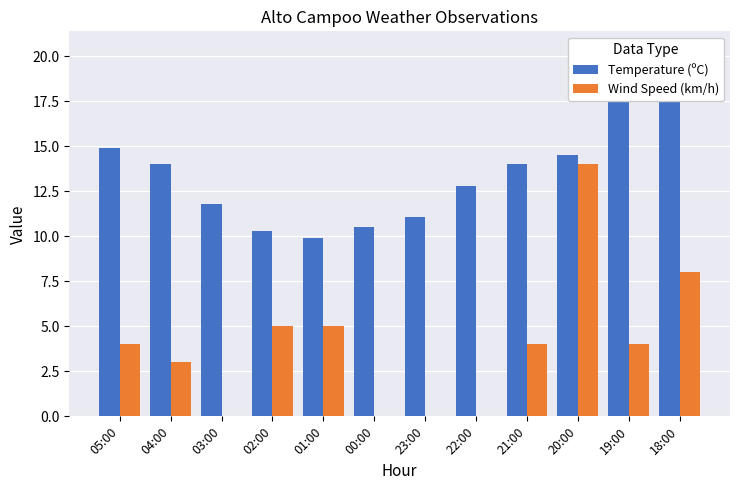

How many values in the Wind Speed (km/h) series are below 4?

5